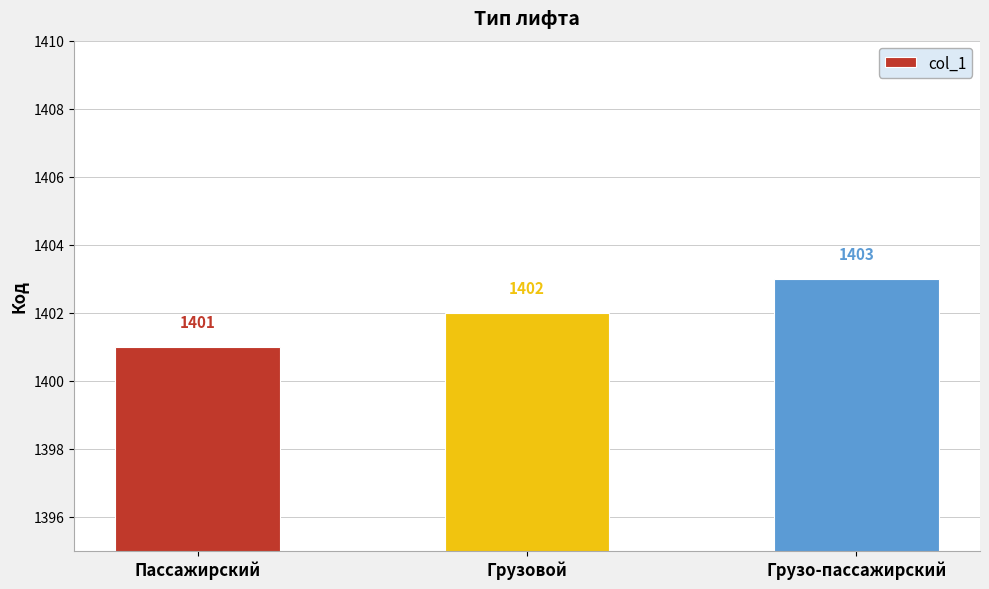

What is the average value?

1402